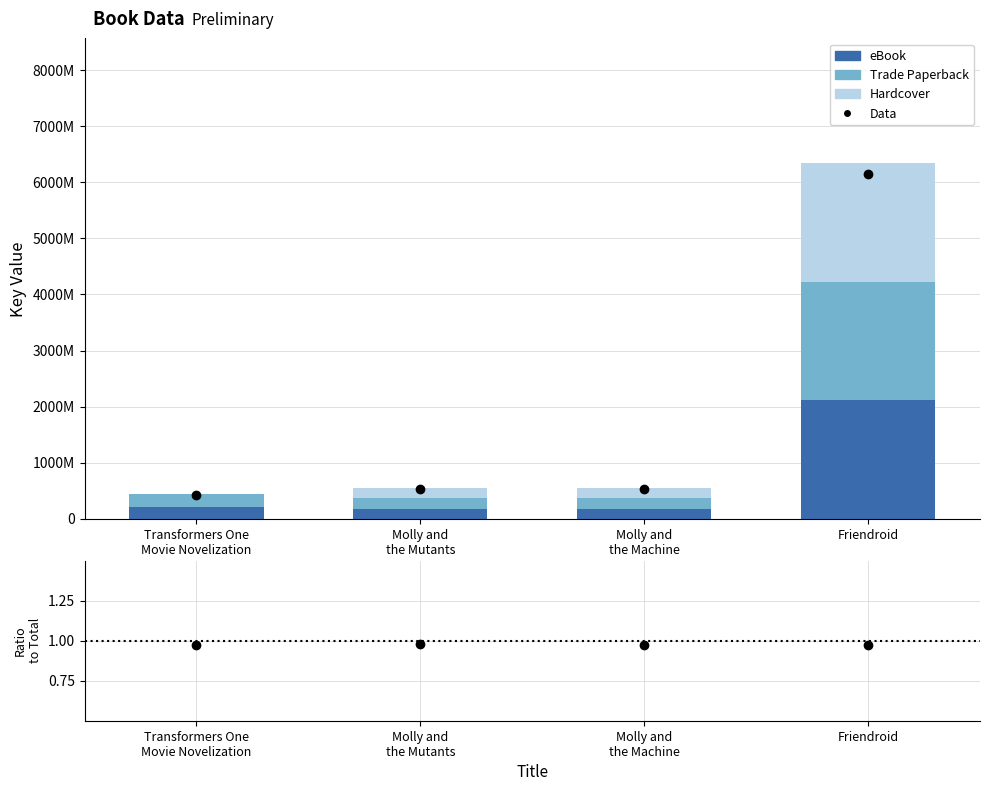

Reading left to right, transcribe all the data shown in this chart.

Data: Transformers One
Movie Novelization=1.0	Molly and
the Mutants=1.0	Molly and
the Machine=1.0	Friendroid=1.0
eBook: Transformers One
Movie Novelization=216046638.0	Molly and
the Mutants=180583810.0	Molly and
the Machine=180578492.0	Friendroid=2115141425.0
Trade Paperback: Transformers One
Movie Novelization=216046638.0	Molly and
the Mutants=180583810.0	Molly and
the Machine=180578492.0	Friendroid=2115141425.0
Hardcover: Transformers One
Movie Novelization=0.0	Molly and
the Mutants=180583810.0	Molly and
the Machine=180578492.0	Friendroid=2115141425.0